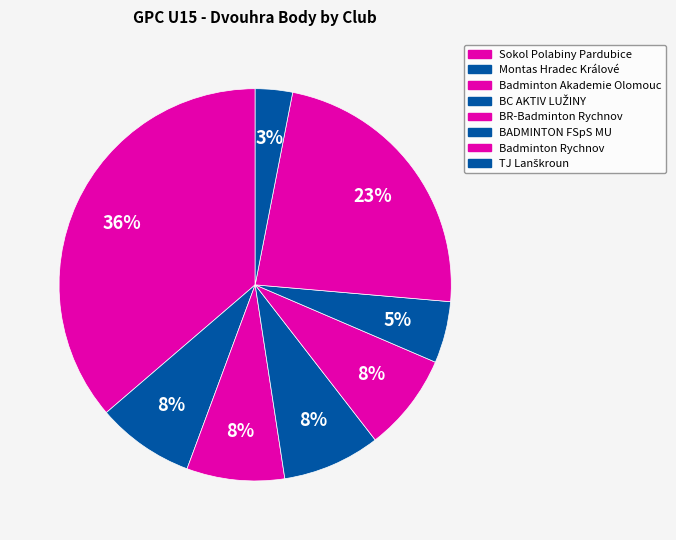

To the nearest percent, what is the difference between the largest and smallest slice percentages?

33%